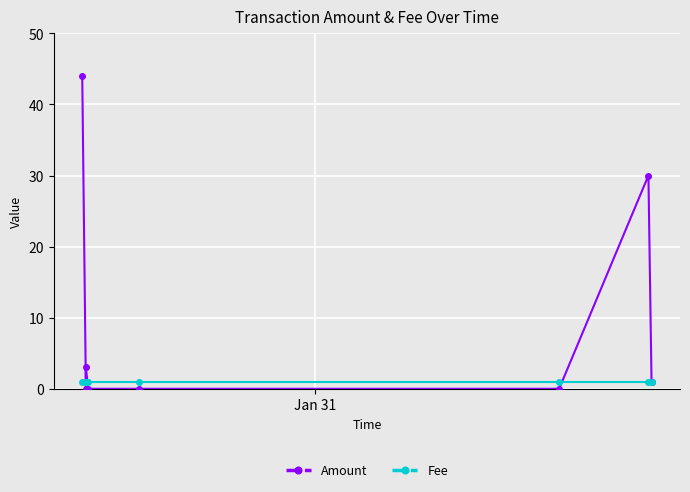

What is the sum of all Amount values?

78.0